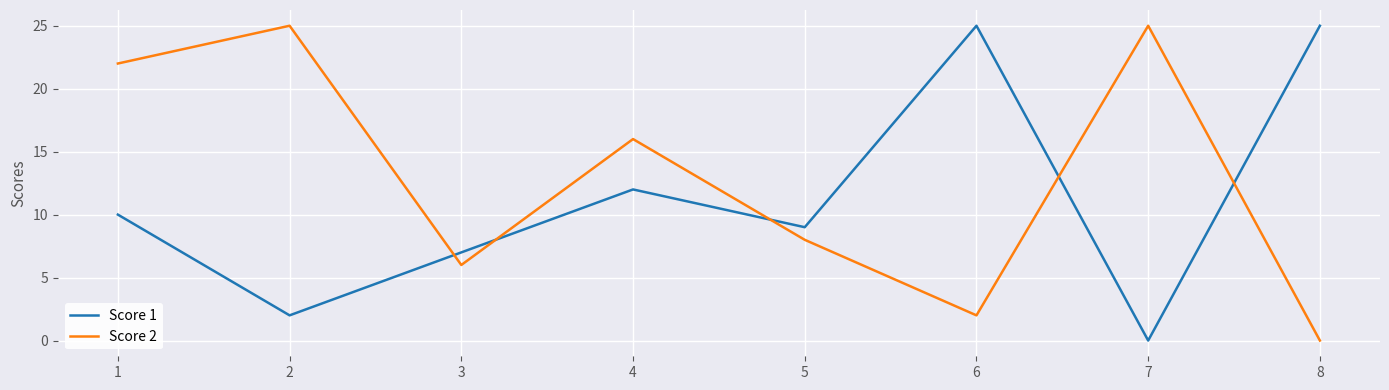

Which series changed the most between 4 and 8?

Score 2